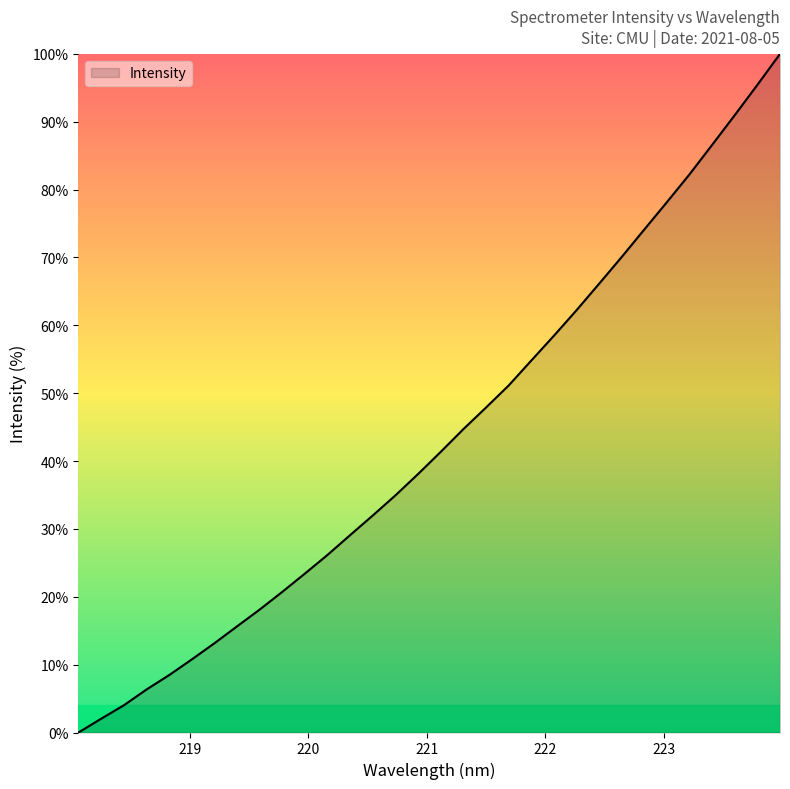

What is the difference between the maximum and minimum values?

100.0